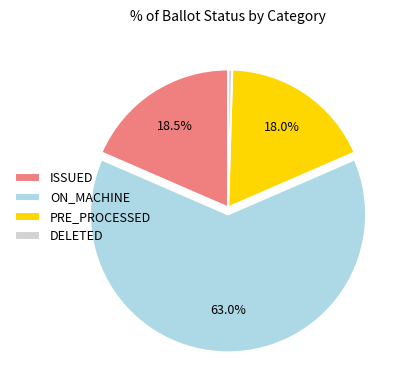

What is the total percentage of ON_MACHINE and PRE_PROCESSED?

81.0%